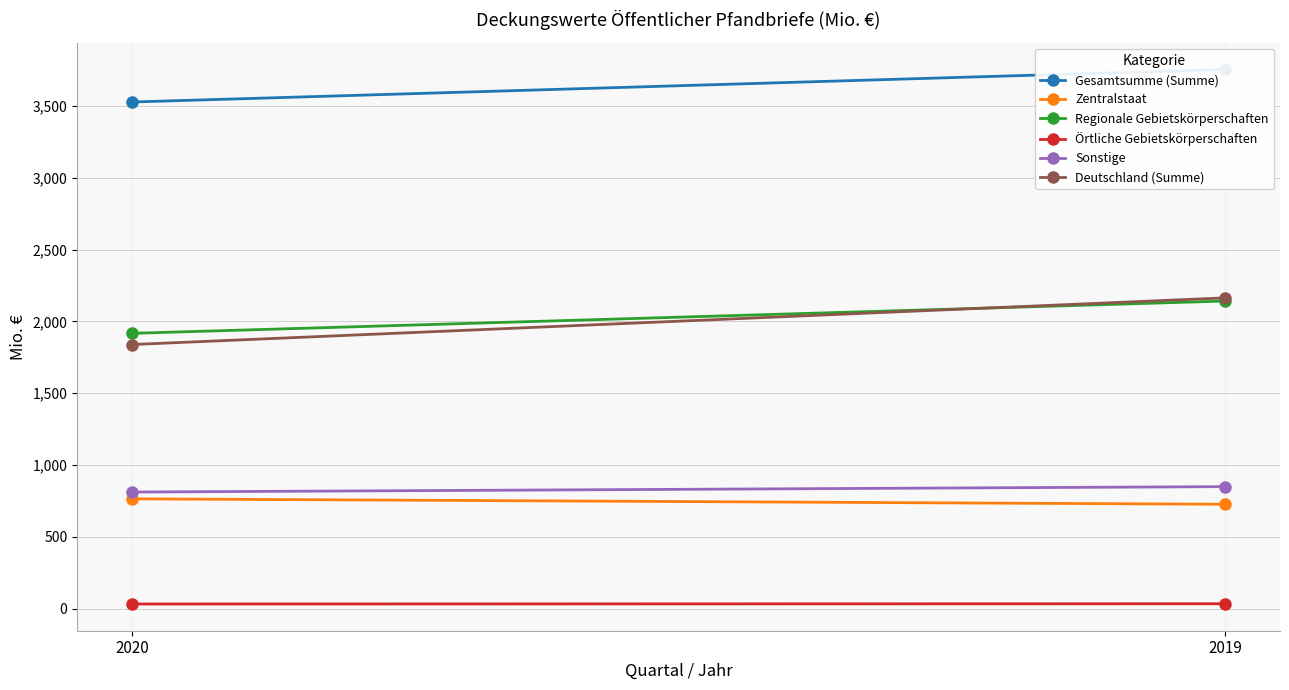

At 2019, list the series in order from smallest to largest.

Örtliche Gebietskörperschaften, Zentralstaat, Sonstige, Regionale Gebietskörperschaften, Deutschland (Summe), Gesamtsumme (Summe)